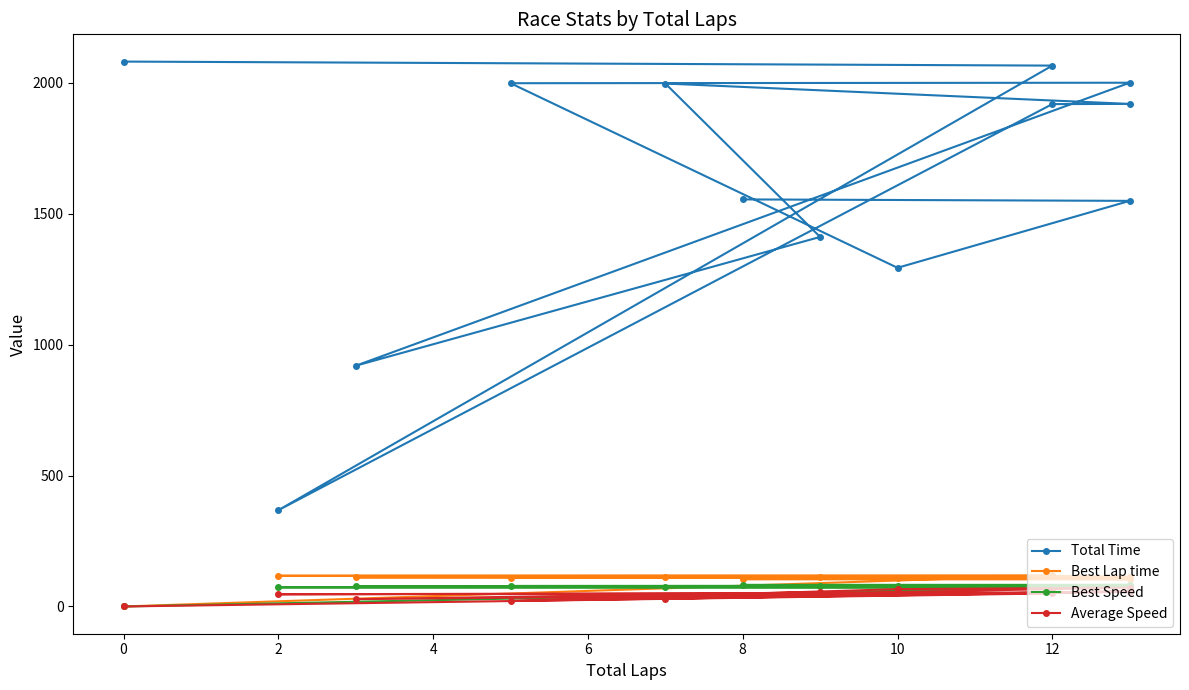

Is this an area chart (filled region under the line)?

No